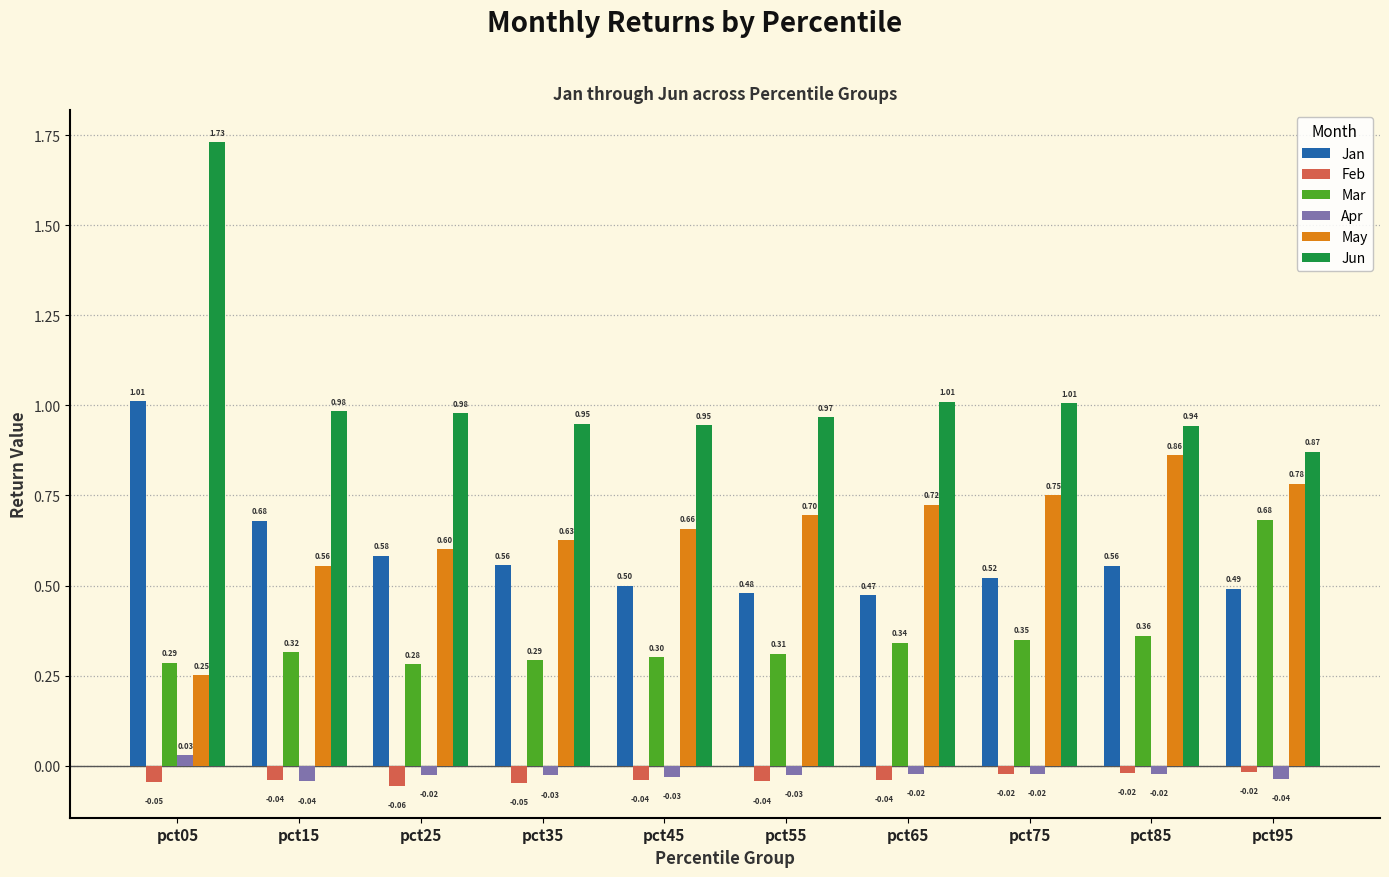

What is the average value of the May series?

0.7